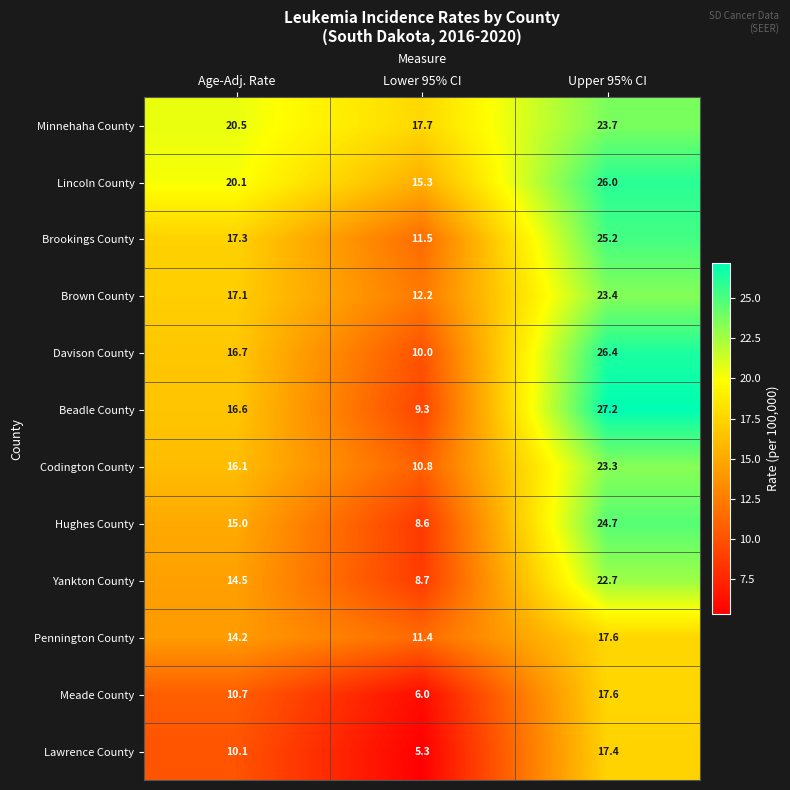

Which series has the largest range (max minus min)?

Beadle County